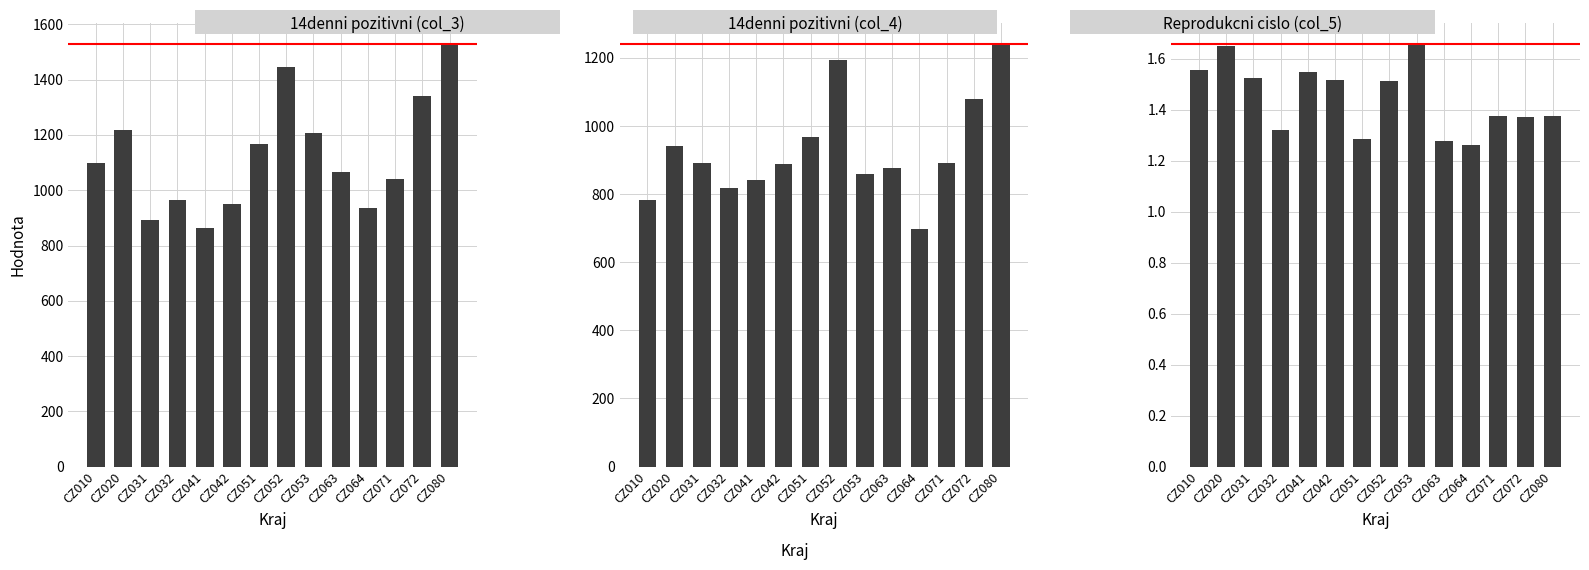

What is the spread (max minus min) of values at CZ052?

1445.6